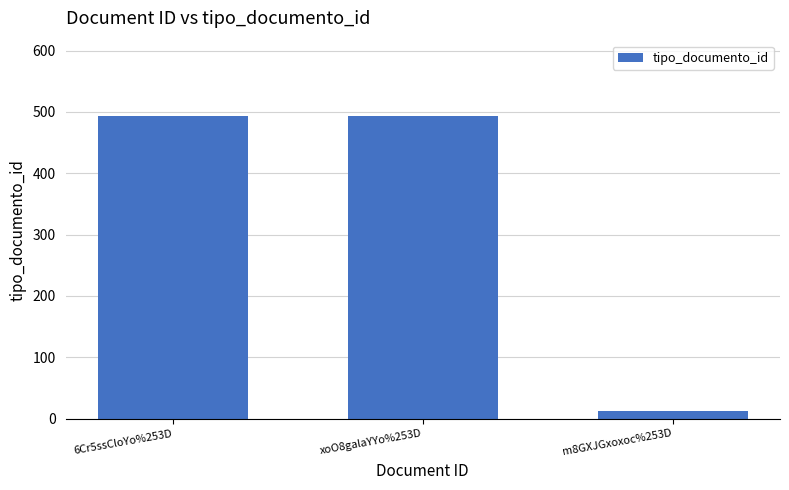

What is the maximum value shown in the chart?

493